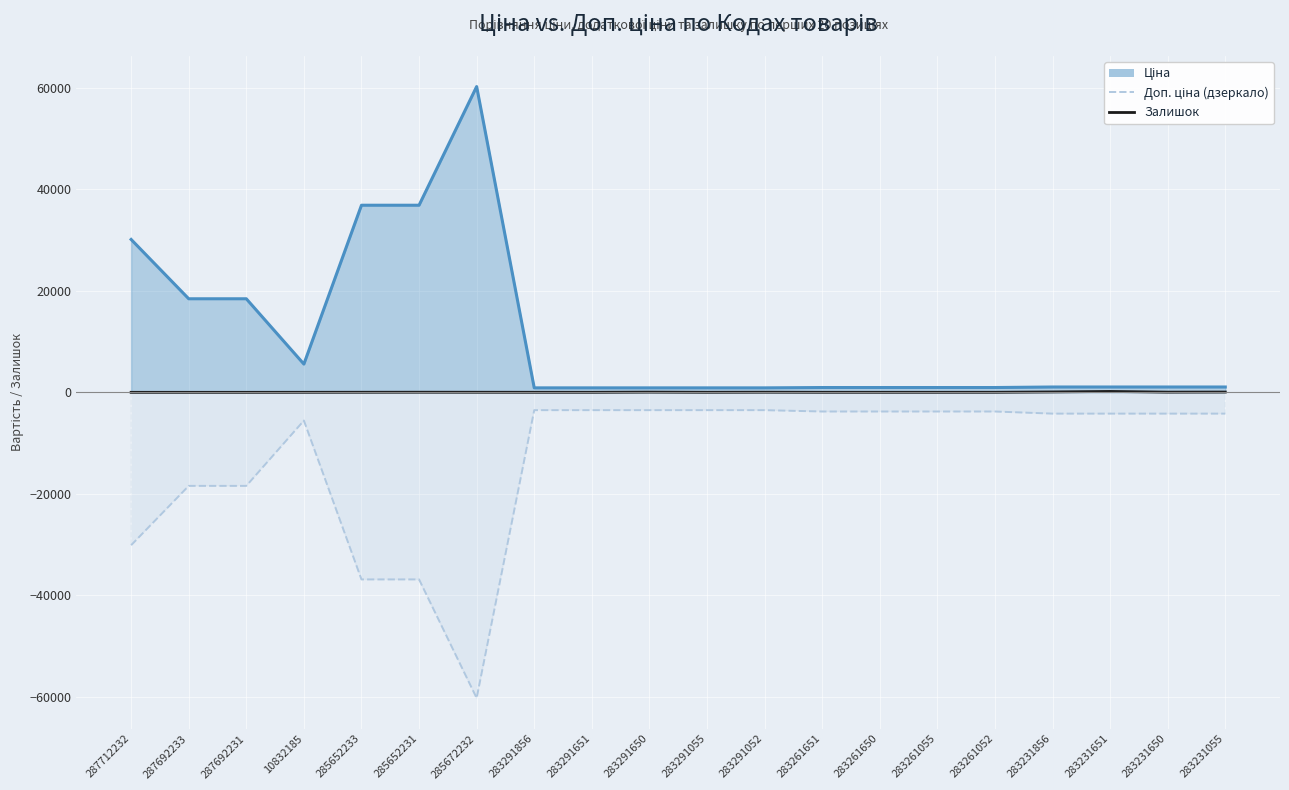

What position from the left is 283261650?

14